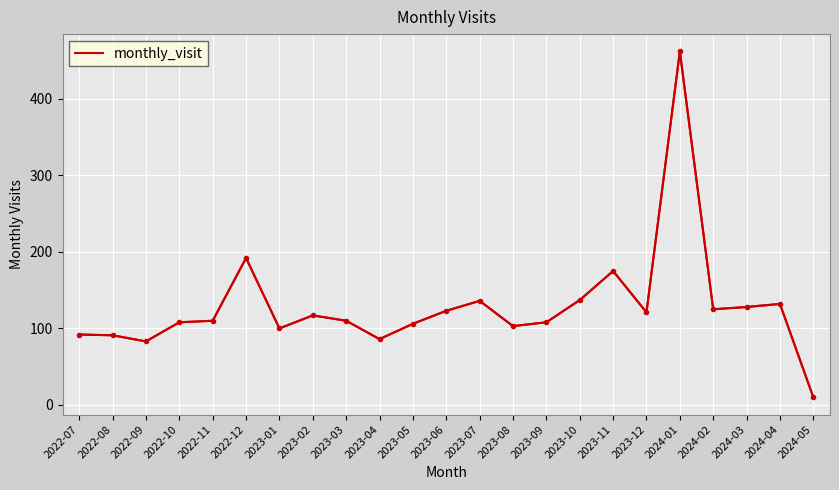

What position from the right is 2022-11?

19